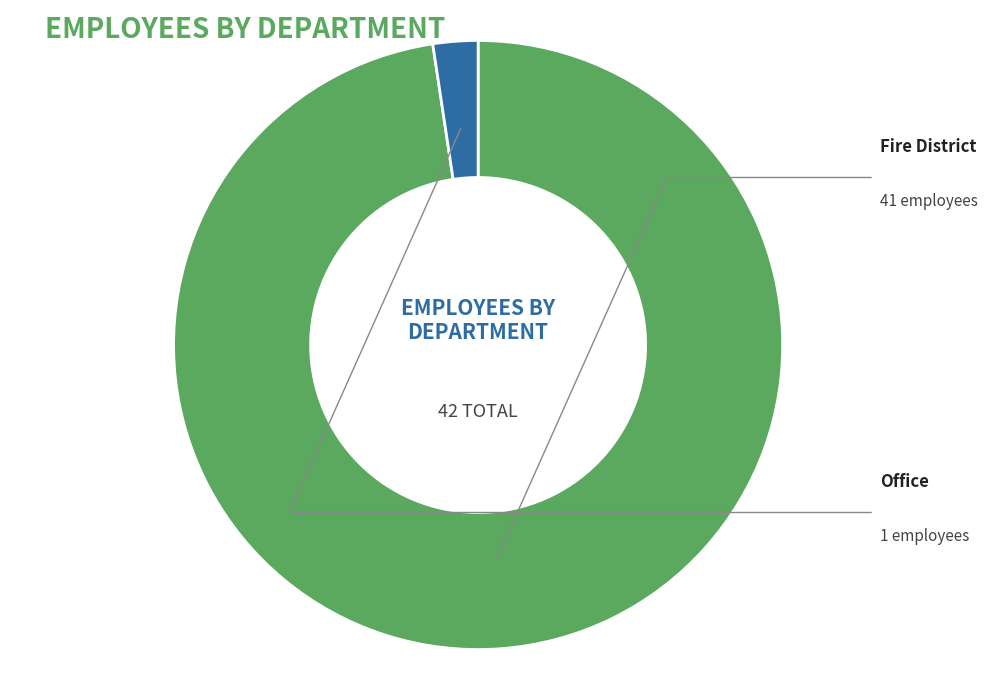

How many slices are in this pie chart?

2